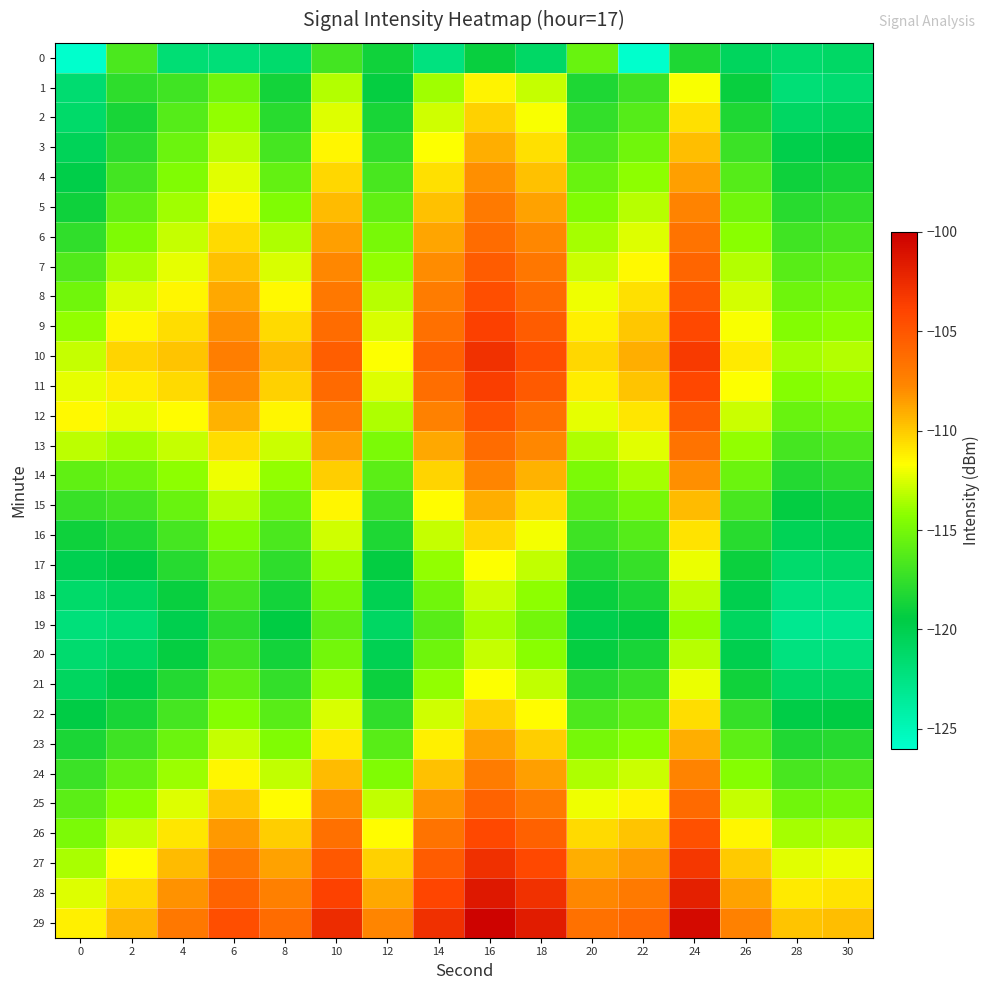

What is the total value across all series at 26?

-3455.3